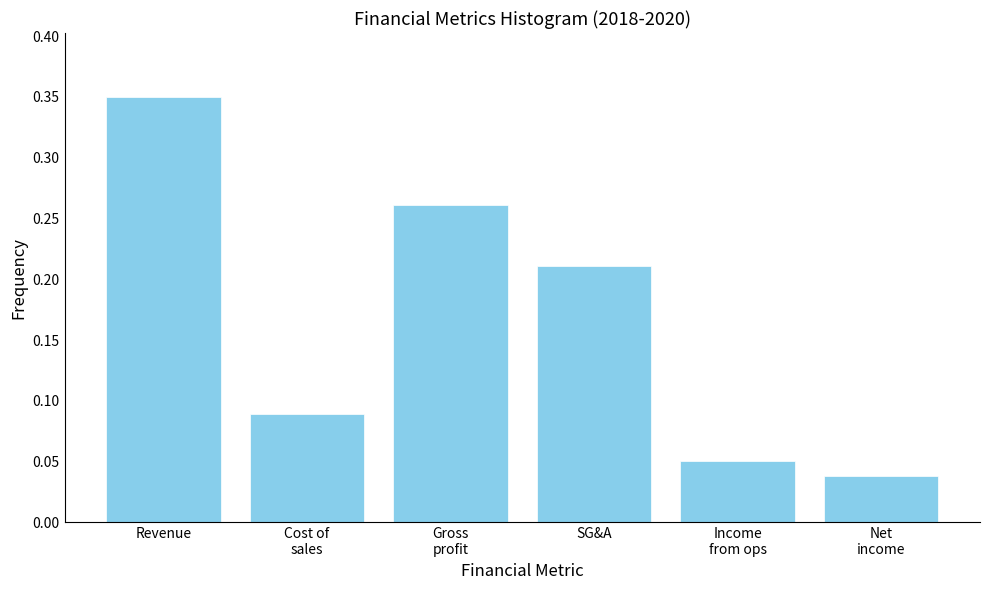

What position from the right is SG&A?

3